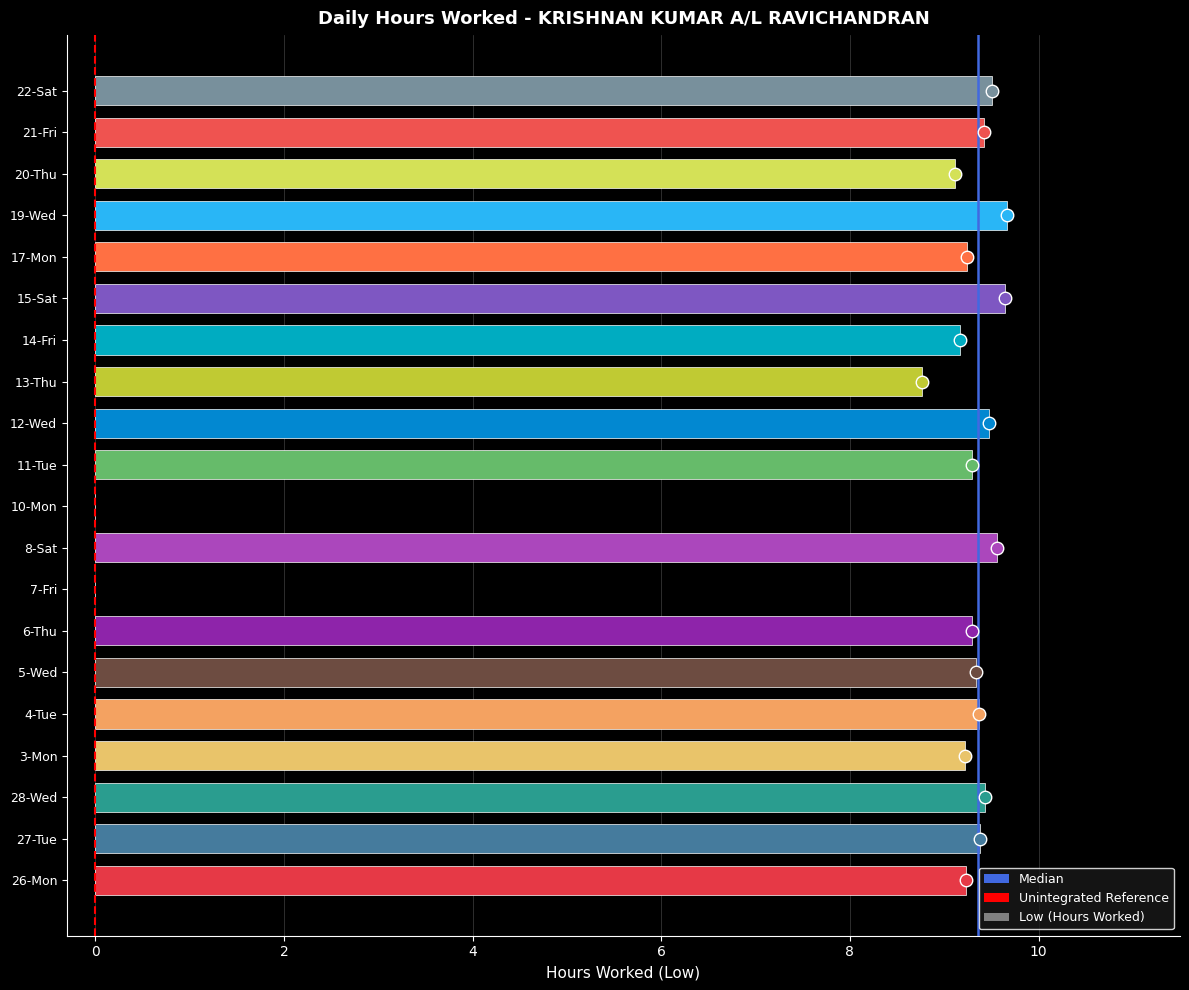

What is the sum of all values?

168.1